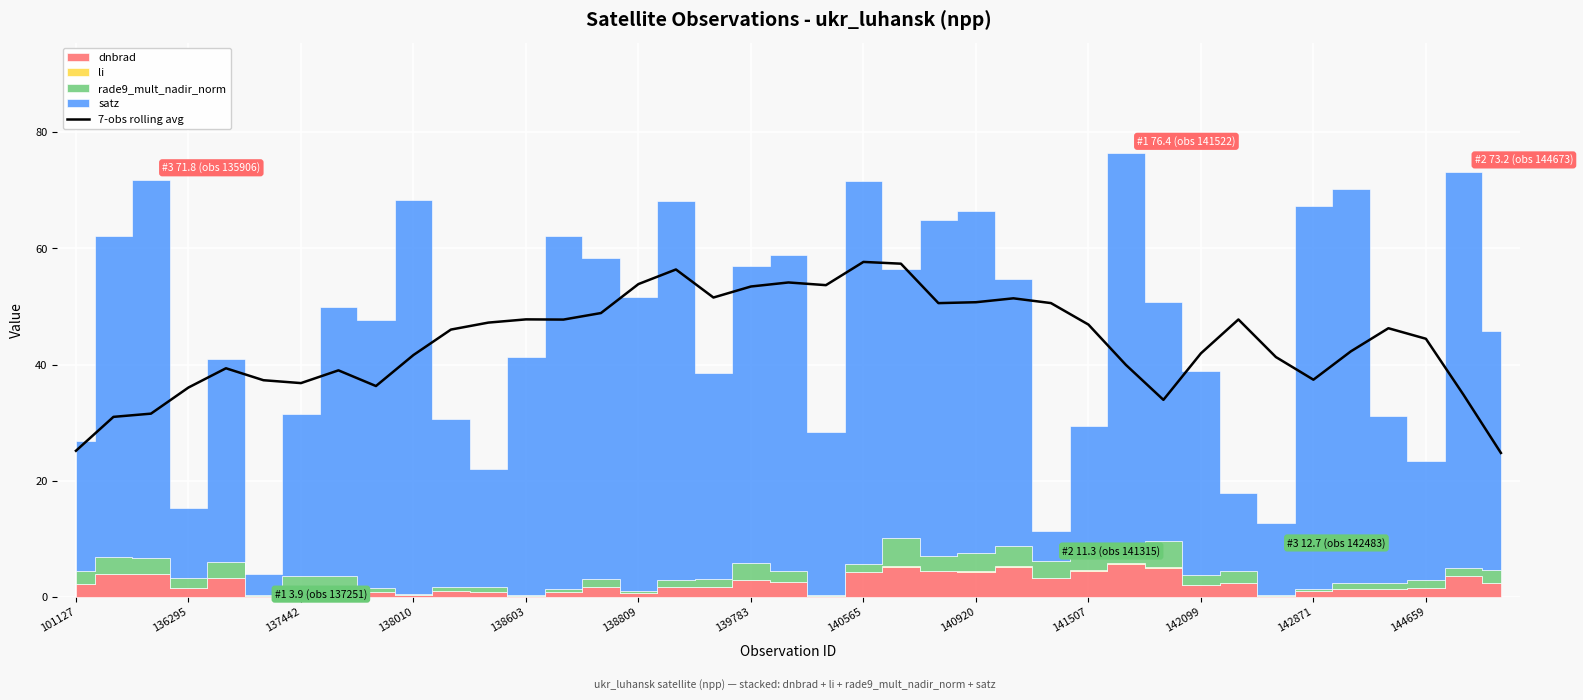

Is it true that 7-obs rolling avg equals 40.0 at 101127?

False